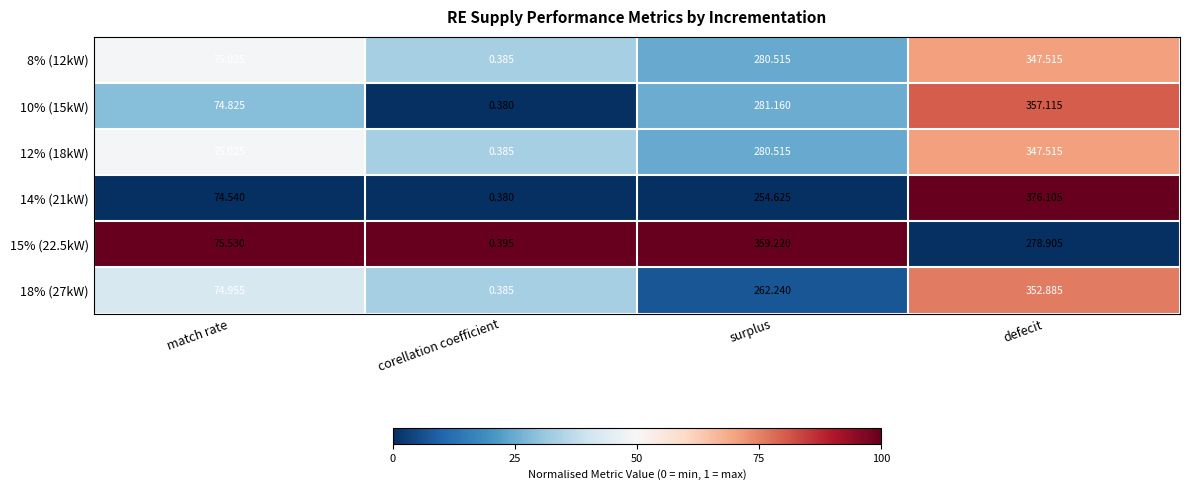

What is the greatest value displayed?

376.1